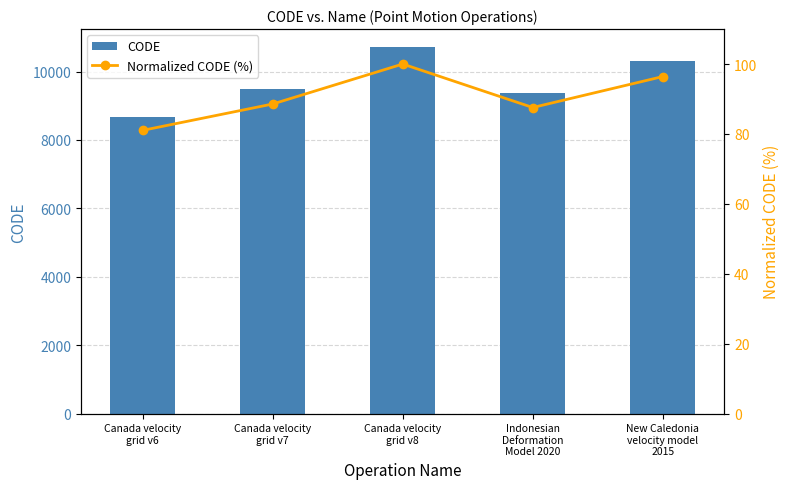

Which category has the lowest value in the CODE series?

Canada velocity
grid v6